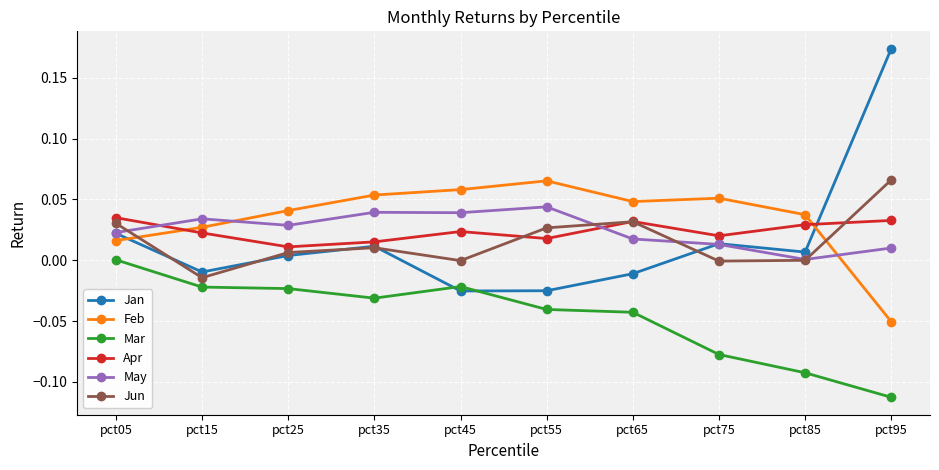

At how many categories does at least one series exceed 0?

10